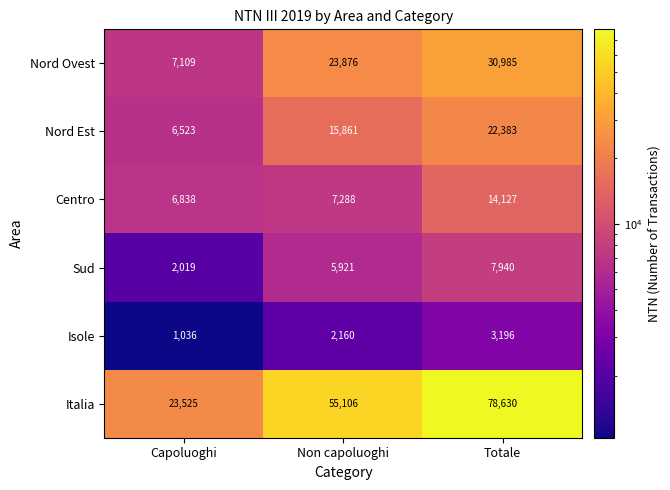

What is the average value of the Isole series?

2131